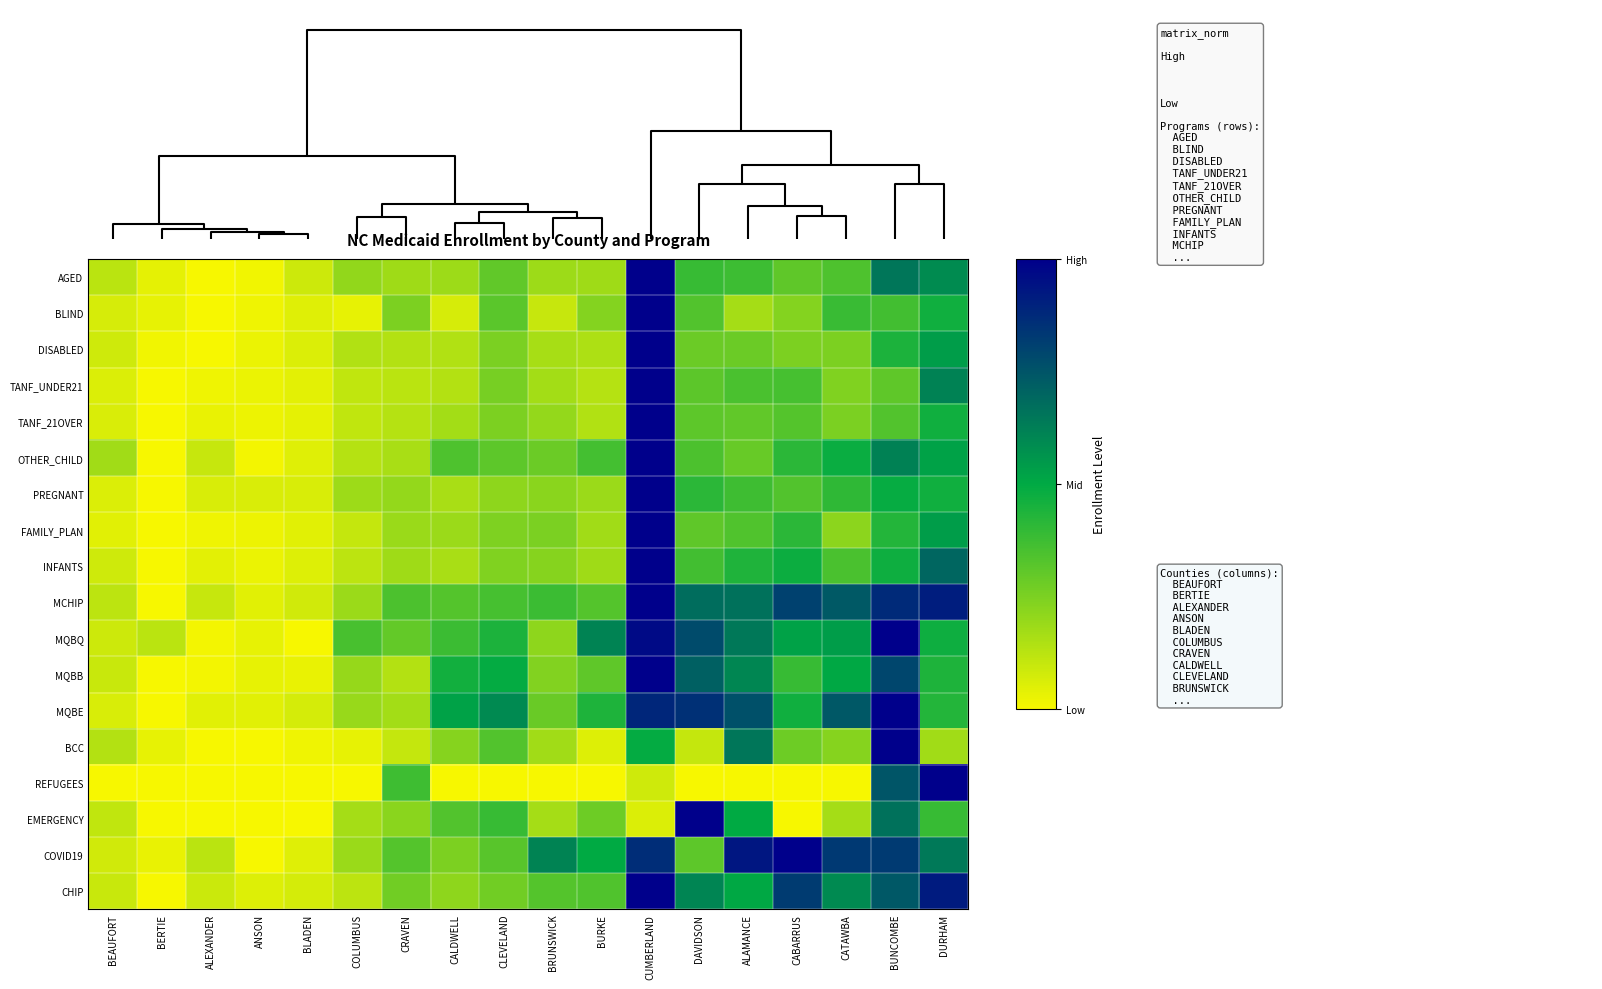

Reading right to left, transcribe all the data shown in this chart.

AGED: DURHAM=0.6	BUNCOMBE=0.7	CATAWBA=0.3	CABARRUS=0.3	ALAMANCE=0.4	DAVIDSON=0.4	CUMBERLAND=1.0	BURKE=0.2	BRUNSWICK=0.2	CLEVELAND=0.3	CALDWELL=0.2	CRAVEN=0.2	COLUMBUS=0.2	BLADEN=0.1	ANSON=0.0	ALEXANDER=0.0	BERTIE=0.0	BEAUFORT=0.1
BLIND: DURHAM=0.5	BUNCOMBE=0.4	CATAWBA=0.4	CABARRUS=0.2	ALAMANCE=0.2	DAVIDSON=0.3	CUMBERLAND=1.0	BURKE=0.2	BRUNSWICK=0.1	CLEVELAND=0.3	CALDWELL=0.1	CRAVEN=0.2	COLUMBUS=0.0	BLADEN=0.0	ANSON=0.0	ALEXANDER=0.0	BERTIE=0.0	BEAUFORT=0.1
DISABLED: DURHAM=0.5	BUNCOMBE=0.4	CATAWBA=0.2	CABARRUS=0.2	ALAMANCE=0.3	DAVIDSON=0.3	CUMBERLAND=1.0	BURKE=0.1	BRUNSWICK=0.2	CLEVELAND=0.3	CALDWELL=0.1	CRAVEN=0.1	COLUMBUS=0.1	BLADEN=0.1	ANSON=0.0	ALEXANDER=0.0	BERTIE=0.0	BEAUFORT=0.1
TANF_UNDER21: DURHAM=0.6	BUNCOMBE=0.3	CATAWBA=0.2	CABARRUS=0.4	ALAMANCE=0.3	DAVIDSON=0.3	CUMBERLAND=1.0	BURKE=0.1	BRUNSWICK=0.2	CLEVELAND=0.3	CALDWELL=0.1	CRAVEN=0.1	COLUMBUS=0.1	BLADEN=0.0	ANSON=0.0	ALEXANDER=0.0	BERTIE=0.0	BEAUFORT=0.1
TANF_21OVER: DURHAM=0.5	BUNCOMBE=0.3	CATAWBA=0.3	CABARRUS=0.3	ALAMANCE=0.3	DAVIDSON=0.3	CUMBERLAND=1.0	BURKE=0.1	BRUNSWICK=0.2	CLEVELAND=0.2	CALDWELL=0.2	CRAVEN=0.1	COLUMBUS=0.1	BLADEN=0.0	ANSON=0.0	ALEXANDER=0.0	BERTIE=0.0	BEAUFORT=0.1
OTHER_CHILD: DURHAM=0.5	BUNCOMBE=0.6	CATAWBA=0.5	CABARRUS=0.4	ALAMANCE=0.3	DAVIDSON=0.3	CUMBERLAND=1.0	BURKE=0.4	BRUNSWICK=0.3	CLEVELAND=0.3	CALDWELL=0.3	CRAVEN=0.2	COLUMBUS=0.1	BLADEN=0.0	ANSON=0.0	ALEXANDER=0.1	BERTIE=0.0	BEAUFORT=0.2
PREGNANT: DURHAM=0.5	BUNCOMBE=0.5	CATAWBA=0.4	CABARRUS=0.3	ALAMANCE=0.4	DAVIDSON=0.4	CUMBERLAND=1.0	BURKE=0.2	BRUNSWICK=0.2	CLEVELAND=0.2	CALDWELL=0.2	CRAVEN=0.2	COLUMBUS=0.2	BLADEN=0.1	ANSON=0.1	ALEXANDER=0.1	BERTIE=0.0	BEAUFORT=0.1
FAMILY_PLAN: DURHAM=0.5	BUNCOMBE=0.4	CATAWBA=0.2	CABARRUS=0.4	ALAMANCE=0.3	DAVIDSON=0.3	CUMBERLAND=1.0	BURKE=0.2	BRUNSWICK=0.3	CLEVELAND=0.2	CALDWELL=0.2	CRAVEN=0.2	COLUMBUS=0.1	BLADEN=0.0	ANSON=0.0	ALEXANDER=0.0	BERTIE=0.0	BEAUFORT=0.0
INFANTS: DURHAM=0.7	BUNCOMBE=0.5	CATAWBA=0.3	CABARRUS=0.5	ALAMANCE=0.4	DAVIDSON=0.4	CUMBERLAND=1.0	BURKE=0.2	BRUNSWICK=0.2	CLEVELAND=0.2	CALDWELL=0.2	CRAVEN=0.2	COLUMBUS=0.1	BLADEN=0.1	ANSON=0.0	ALEXANDER=0.0	BERTIE=0.0	BEAUFORT=0.1
MCHIP: DURHAM=0.9	BUNCOMBE=0.9	CATAWBA=0.7	CABARRUS=0.8	ALAMANCE=0.7	DAVIDSON=0.7	CUMBERLAND=1.0	BURKE=0.3	BRUNSWICK=0.4	CLEVELAND=0.4	CALDWELL=0.3	CRAVEN=0.3	COLUMBUS=0.2	BLADEN=0.1	ANSON=0.0	ALEXANDER=0.1	BERTIE=0.0	BEAUFORT=0.1
MQBQ: DURHAM=0.5	BUNCOMBE=1.0	CATAWBA=0.5	CABARRUS=0.5	ALAMANCE=0.6	DAVIDSON=0.8	CUMBERLAND=1.0	BURKE=0.6	BRUNSWICK=0.2	CLEVELAND=0.4	CALDWELL=0.4	CRAVEN=0.3	COLUMBUS=0.4	BLADEN=0.0	ANSON=0.0	ALEXANDER=0.0	BERTIE=0.1	BEAUFORT=0.1
MQBB: DURHAM=0.4	BUNCOMBE=0.8	CATAWBA=0.5	CABARRUS=0.4	ALAMANCE=0.6	DAVIDSON=0.7	CUMBERLAND=1.0	BURKE=0.3	BRUNSWICK=0.2	CLEVELAND=0.5	CALDWELL=0.5	CRAVEN=0.1	COLUMBUS=0.2	BLADEN=0.0	ANSON=0.0	ALEXANDER=0.0	BERTIE=0.0	BEAUFORT=0.1
MQBE: DURHAM=0.4	BUNCOMBE=1.0	CATAWBA=0.7	CABARRUS=0.5	ALAMANCE=0.8	DAVIDSON=0.9	CUMBERLAND=0.9	BURKE=0.4	BRUNSWICK=0.3	CLEVELAND=0.6	CALDWELL=0.5	CRAVEN=0.2	COLUMBUS=0.2	BLADEN=0.1	ANSON=0.0	ALEXANDER=0.0	BERTIE=0.0	BEAUFORT=0.1
BCC: DURHAM=0.2	BUNCOMBE=1.0	CATAWBA=0.2	CABARRUS=0.3	ALAMANCE=0.6	DAVIDSON=0.1	CUMBERLAND=0.5	BURKE=0.1	BRUNSWICK=0.2	CLEVELAND=0.3	CALDWELL=0.2	CRAVEN=0.1	COLUMBUS=0.0	BLADEN=0.0	ANSON=0.0	ALEXANDER=0.0	BERTIE=0.0	BEAUFORT=0.1
REFUGEES: DURHAM=1.0	BUNCOMBE=0.7	CATAWBA=0.0	CABARRUS=0.0	ALAMANCE=0.0	DAVIDSON=0.0	CUMBERLAND=0.1	BURKE=0.0	BRUNSWICK=0.0	CLEVELAND=0.0	CALDWELL=0.0	CRAVEN=0.4	COLUMBUS=0.0	BLADEN=0.0	ANSON=0.0	ALEXANDER=0.0	BERTIE=0.0	BEAUFORT=0.0
EMERGENCY: DURHAM=0.4	BUNCOMBE=0.7	CATAWBA=0.2	CABARRUS=0.0	ALAMANCE=0.5	DAVIDSON=1.0	CUMBERLAND=0.1	BURKE=0.3	BRUNSWICK=0.2	CLEVELAND=0.4	CALDWELL=0.3	CRAVEN=0.2	COLUMBUS=0.2	BLADEN=0.0	ANSON=0.0	ALEXANDER=0.0	BERTIE=0.0	BEAUFORT=0.1
COVID19: DURHAM=0.6	BUNCOMBE=0.8	CATAWBA=0.8	CABARRUS=1.0	ALAMANCE=0.9	DAVIDSON=0.3	CUMBERLAND=0.9	BURKE=0.5	BRUNSWICK=0.6	CLEVELAND=0.3	CALDWELL=0.2	CRAVEN=0.3	COLUMBUS=0.2	BLADEN=0.0	ANSON=0.0	ALEXANDER=0.1	BERTIE=0.0	BEAUFORT=0.1
CHIP: DURHAM=0.9	BUNCOMBE=0.7	CATAWBA=0.6	CABARRUS=0.8	ALAMANCE=0.5	DAVIDSON=0.6	CUMBERLAND=1.0	BURKE=0.3	BRUNSWICK=0.3	CLEVELAND=0.3	CALDWELL=0.2	CRAVEN=0.3	COLUMBUS=0.1	BLADEN=0.1	ANSON=0.1	ALEXANDER=0.1	BERTIE=0.0	BEAUFORT=0.1